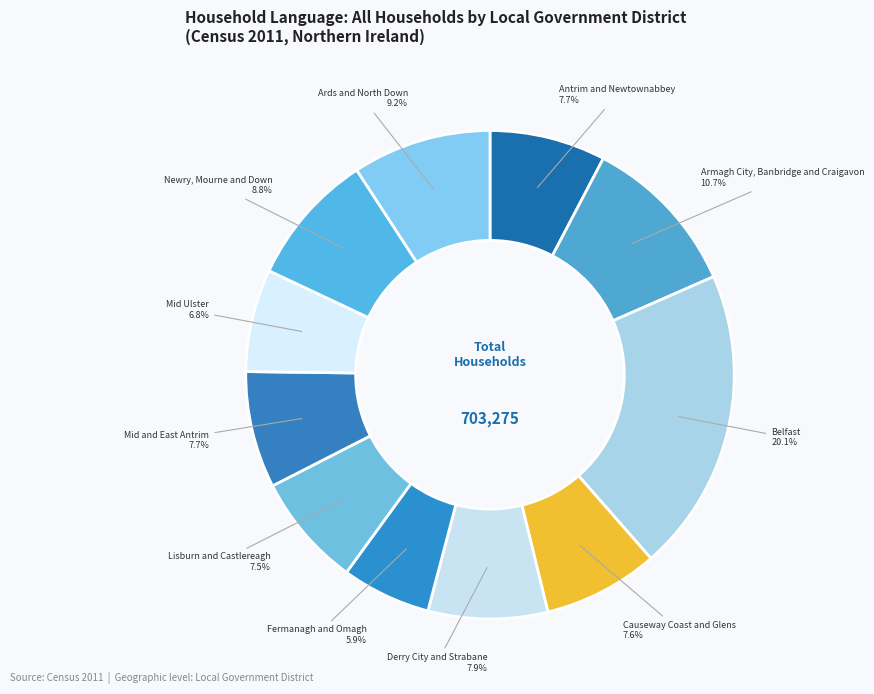

What is the largest slice in the pie chart?

Belfast